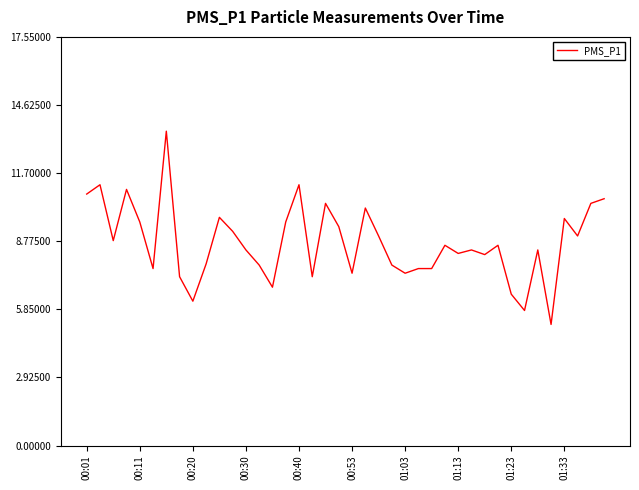

What is the minimum value shown in the chart?

5.2